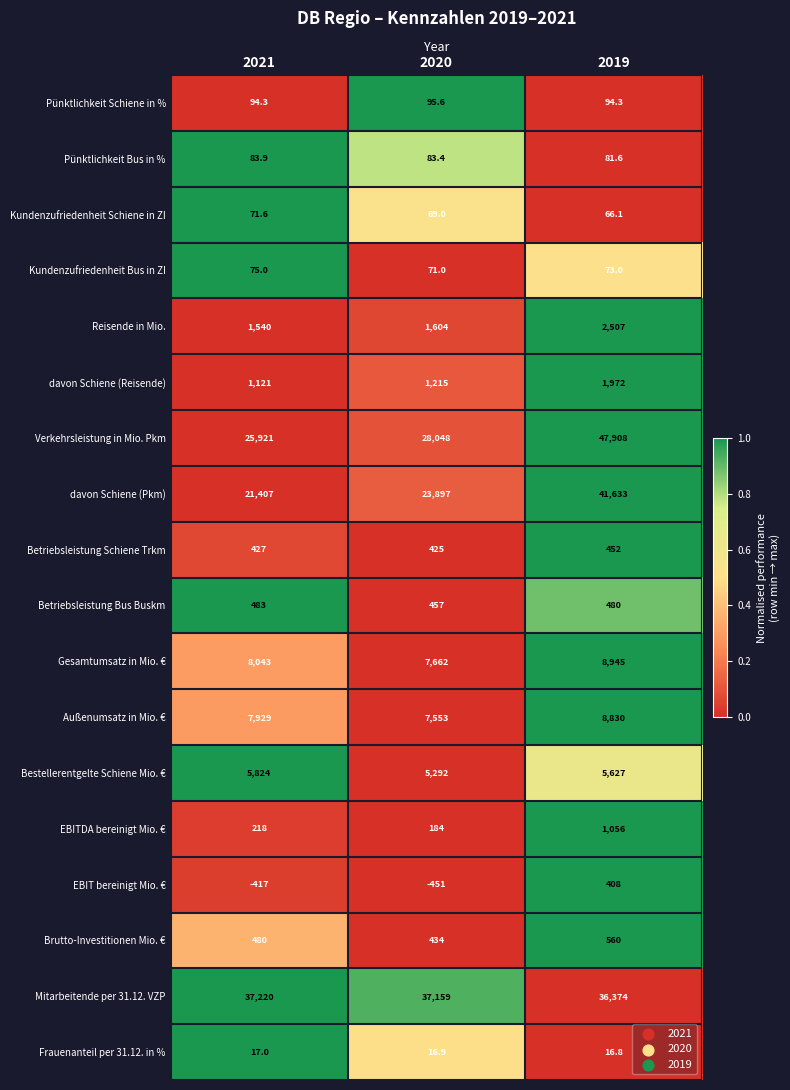

At which label does Kundenzufriedenheit Schiene in ZI reach its minimum?

2019